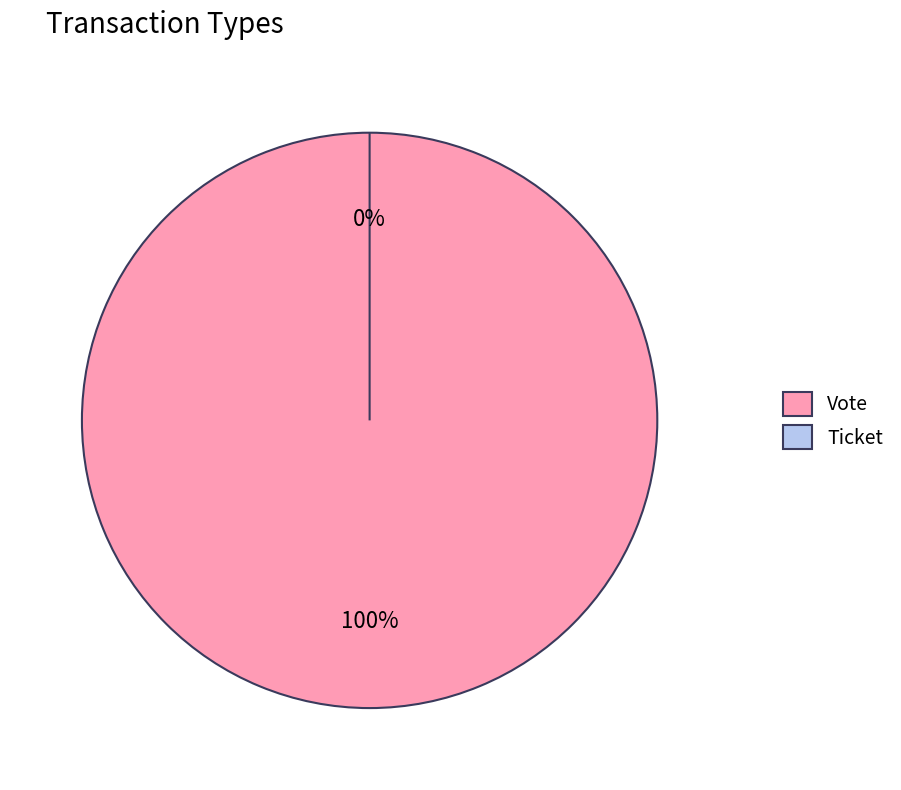

To the nearest percent, what is the difference between the largest and smallest slice percentages?

100%